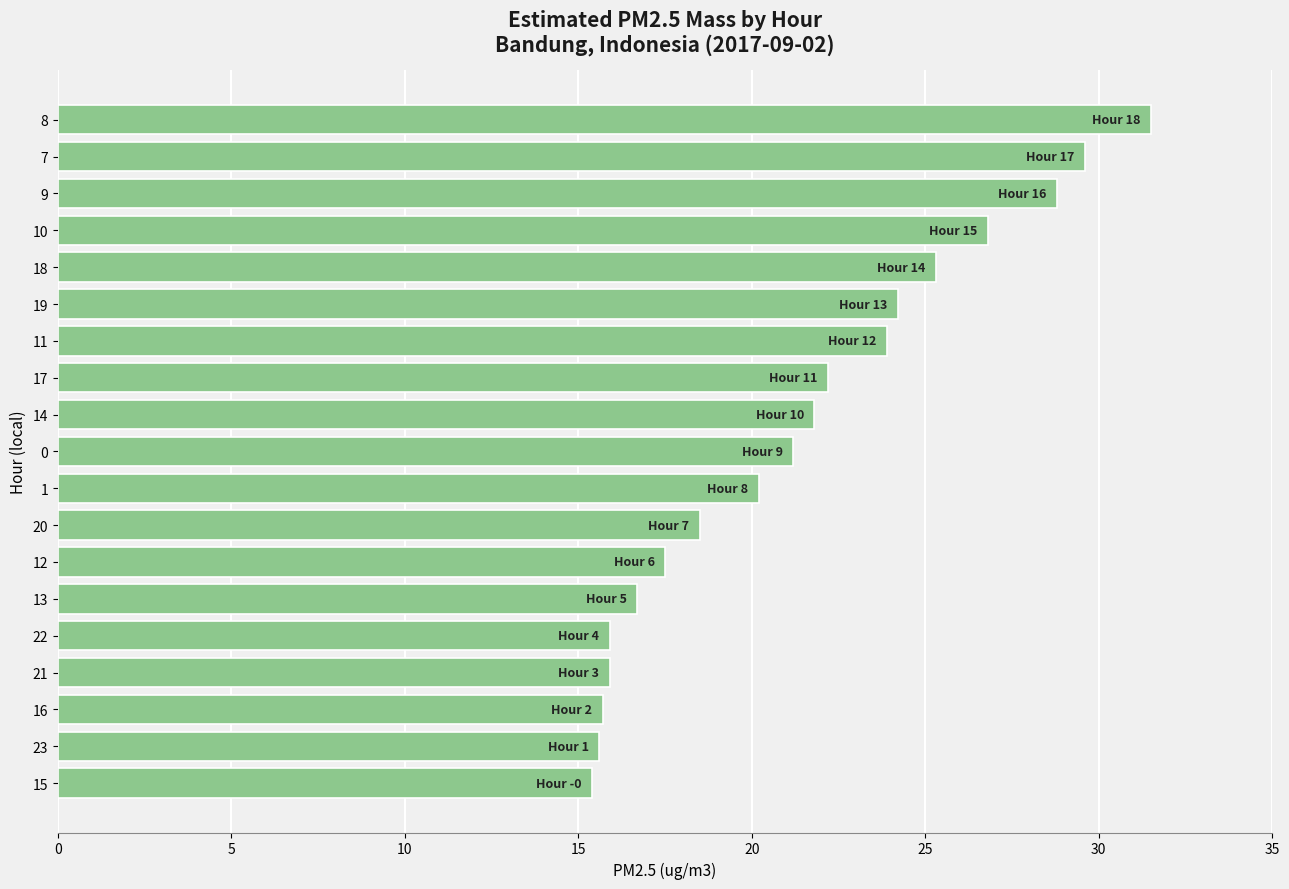

What is the difference between the maximum and minimum values?

16.1